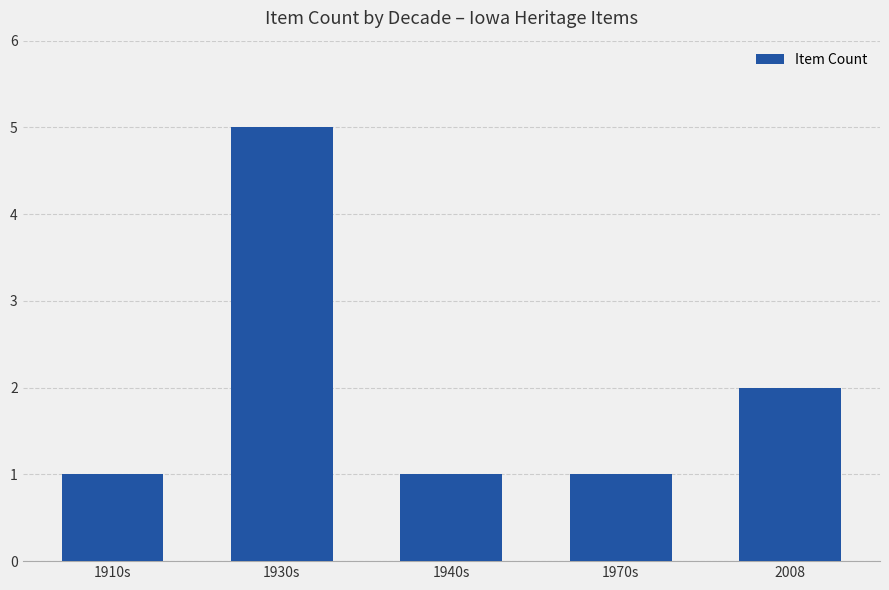

Which category has the highest value across all series?

1930s